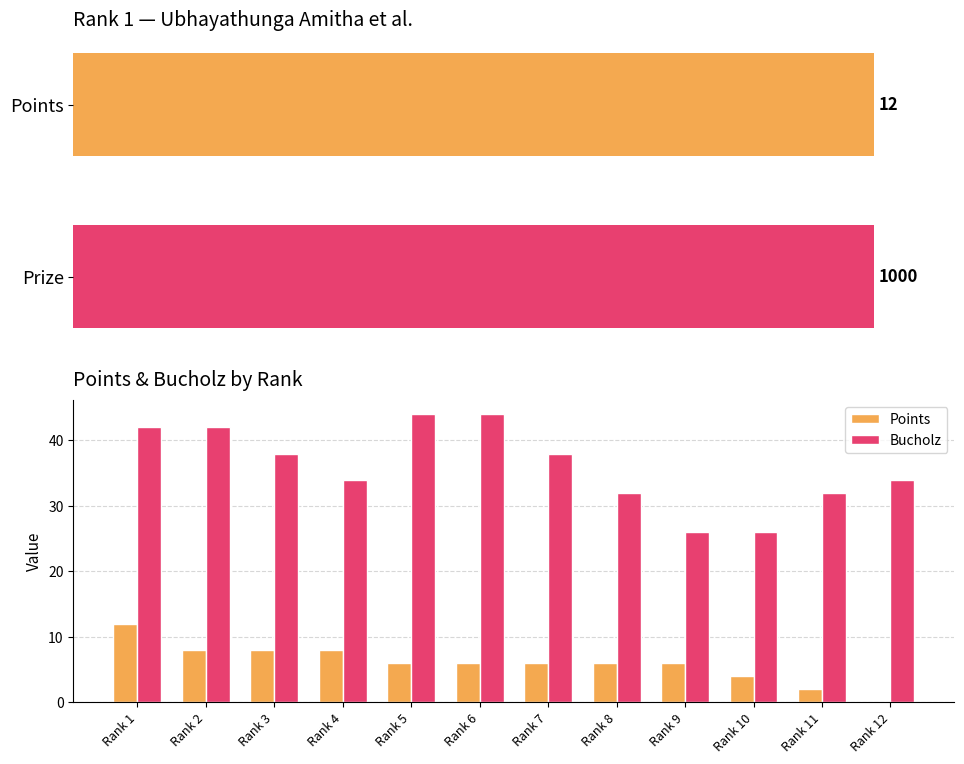

Rank the series at Rank 1 from lowest to highest value.

Points, Bucholz